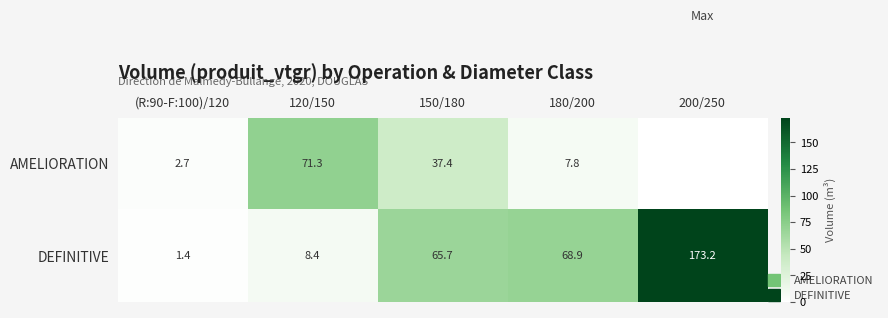

At 200/250, list the series in order from smallest to largest.

AMELIORATION, DEFINITIVE